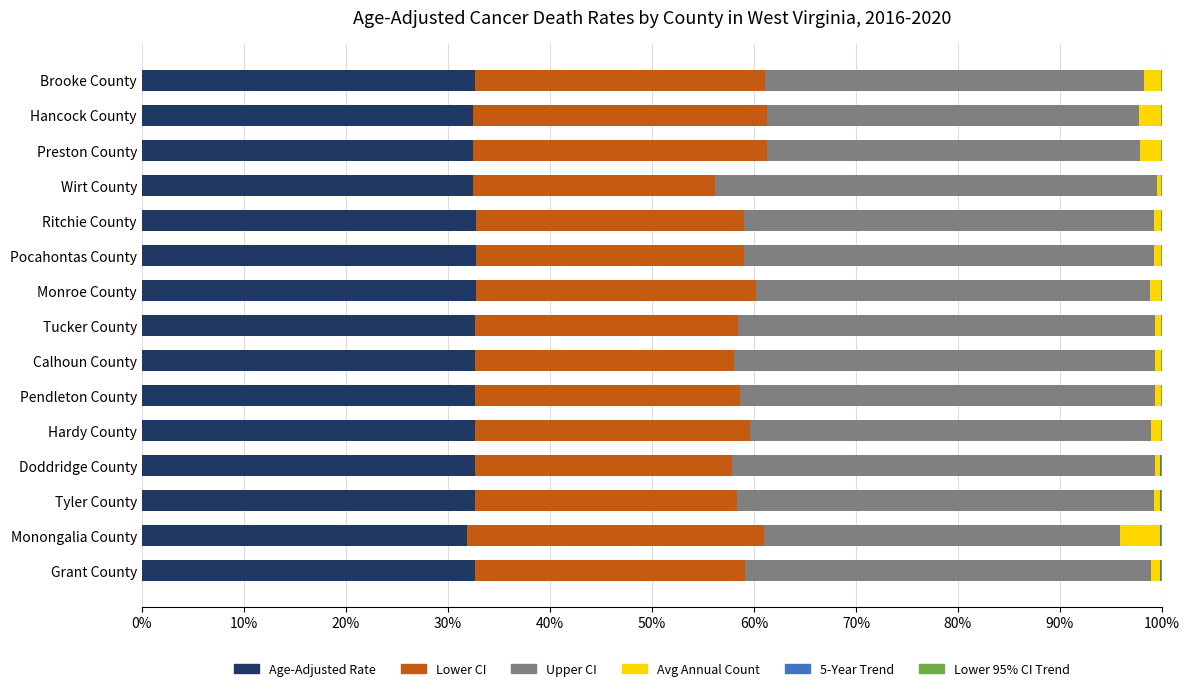

What is the maximum value for Age-Adjusted Rate?

32.7